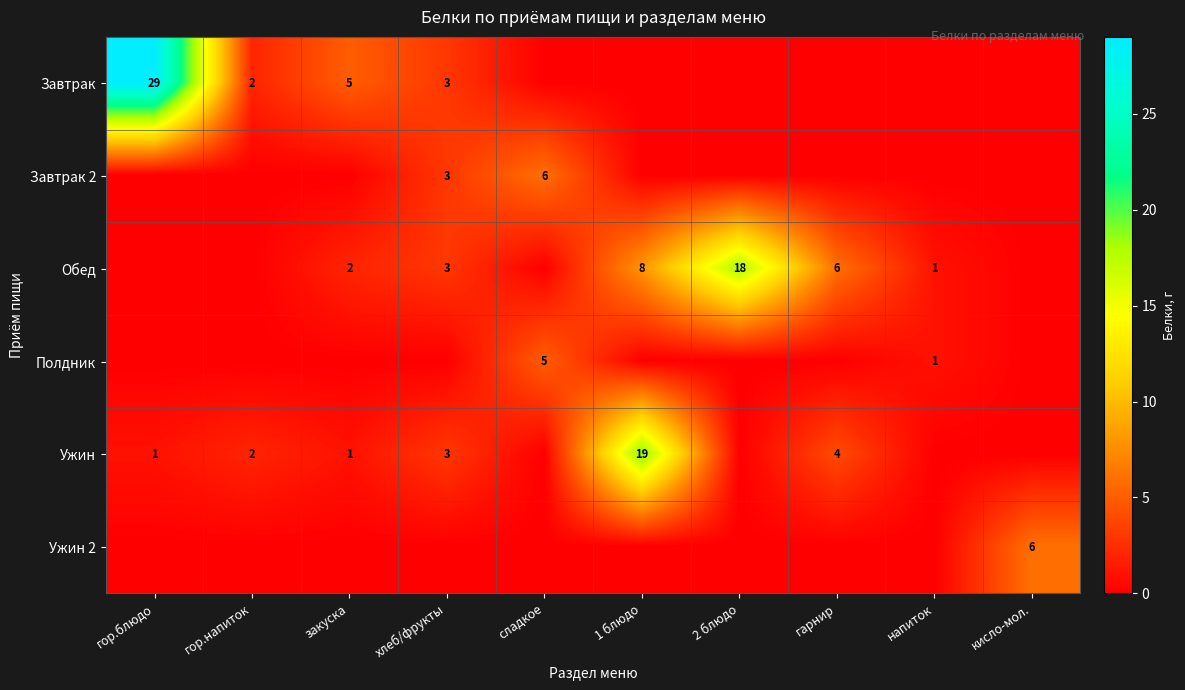

Between напиток and гор.напиток, which is larger?

гор.напиток